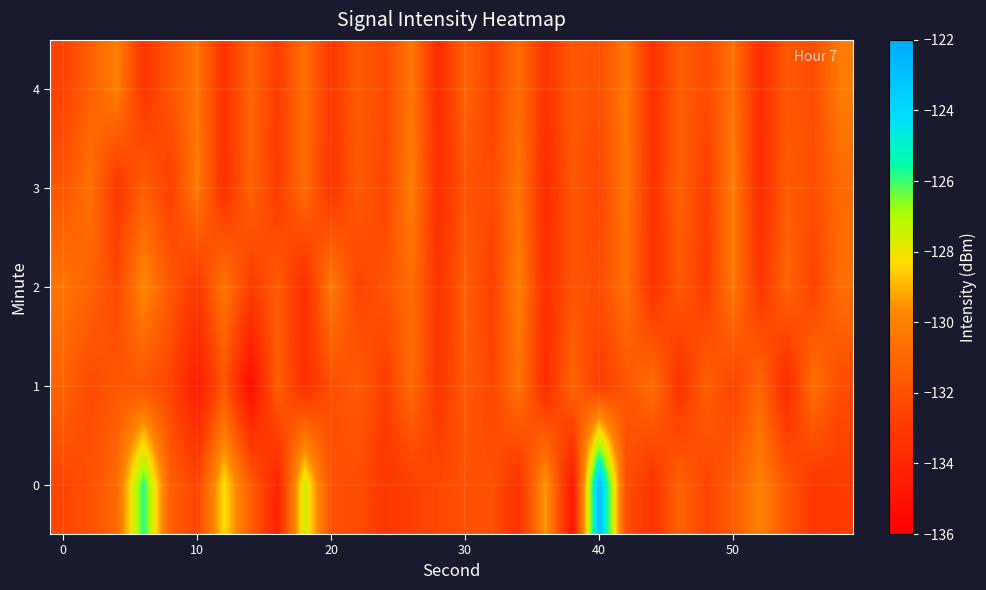

Count the number of data series in this chart.

5